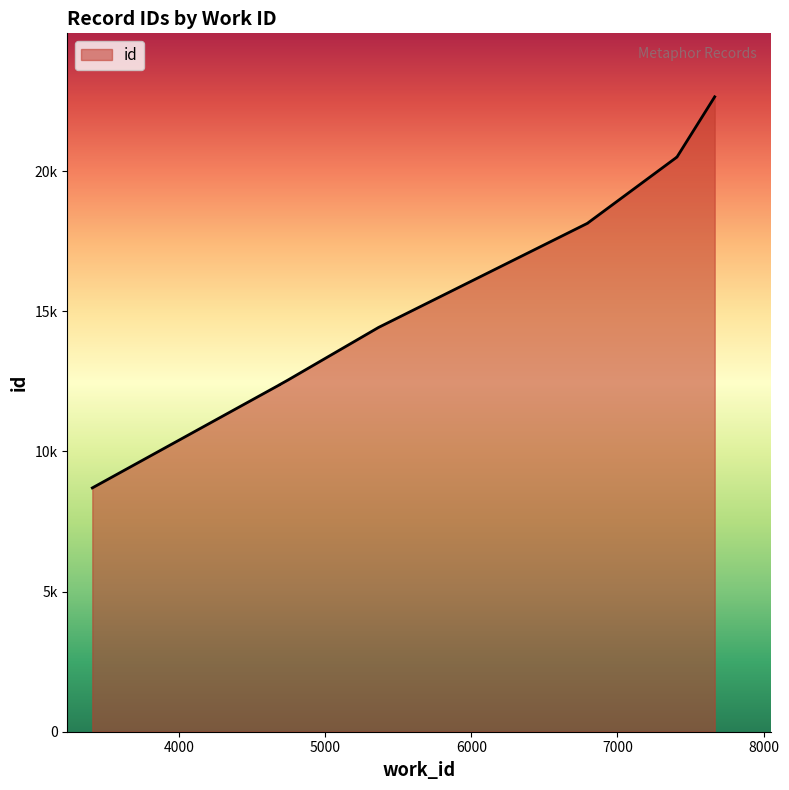

Which category has the lowest value across all series?

3408